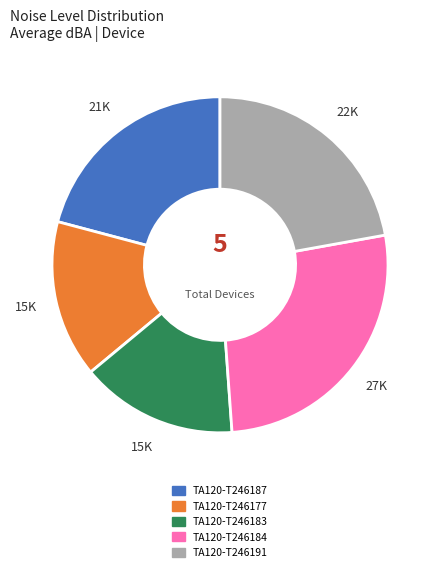

Count the number of slices in the pie.

5